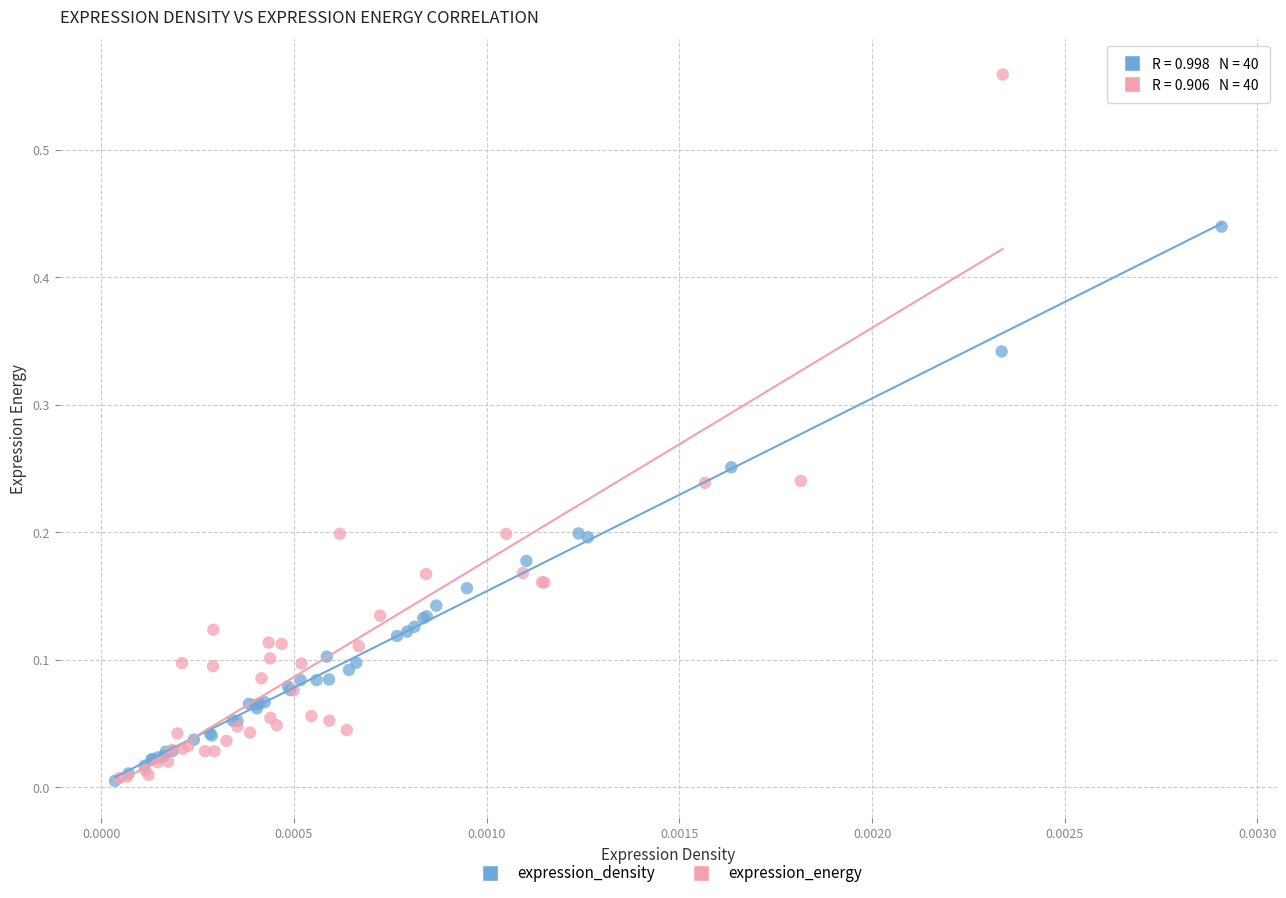

Which series has the widest spread of Y values?

expression_energy